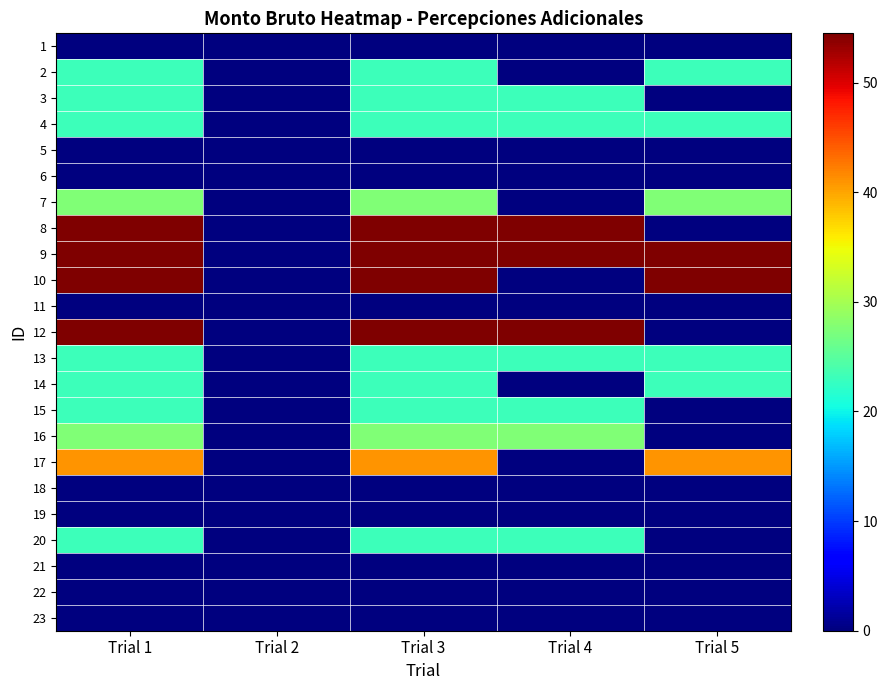

At which category is the sum across all series the highest?

Trial 1